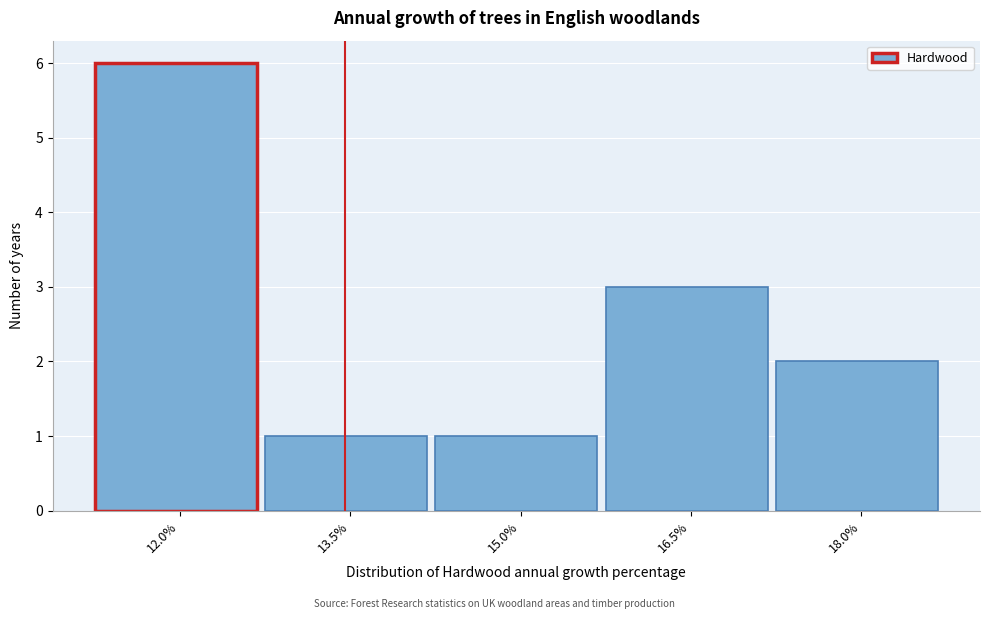

Reading left to right, what are all the values shown in this chart?

6	1	1	3	2